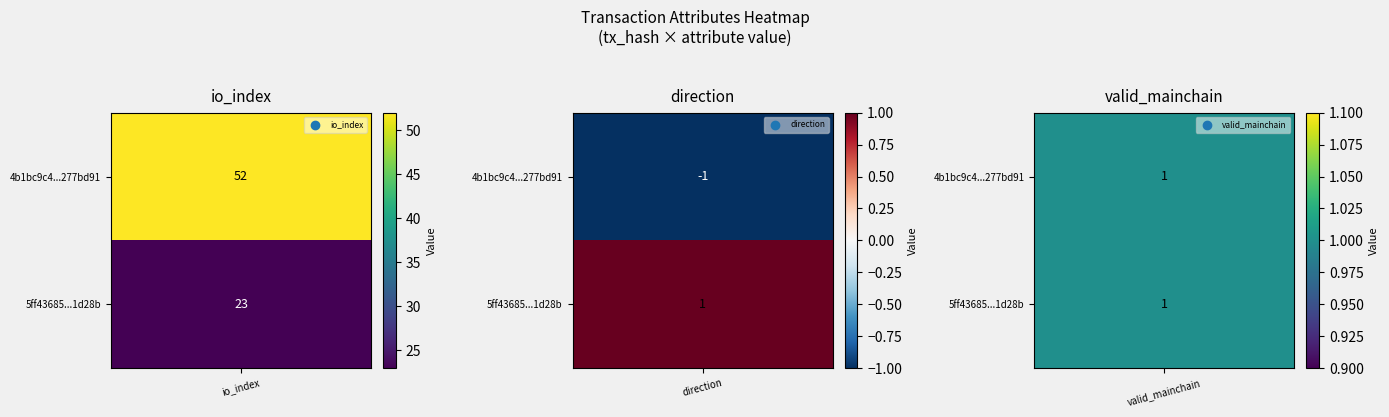

List the series in order of their overall mean, highest first.

4b1bc9c4a7029522728dd6e5794da069277bd91, 5ff43685893ca43ae18994b6492842791d1d28b